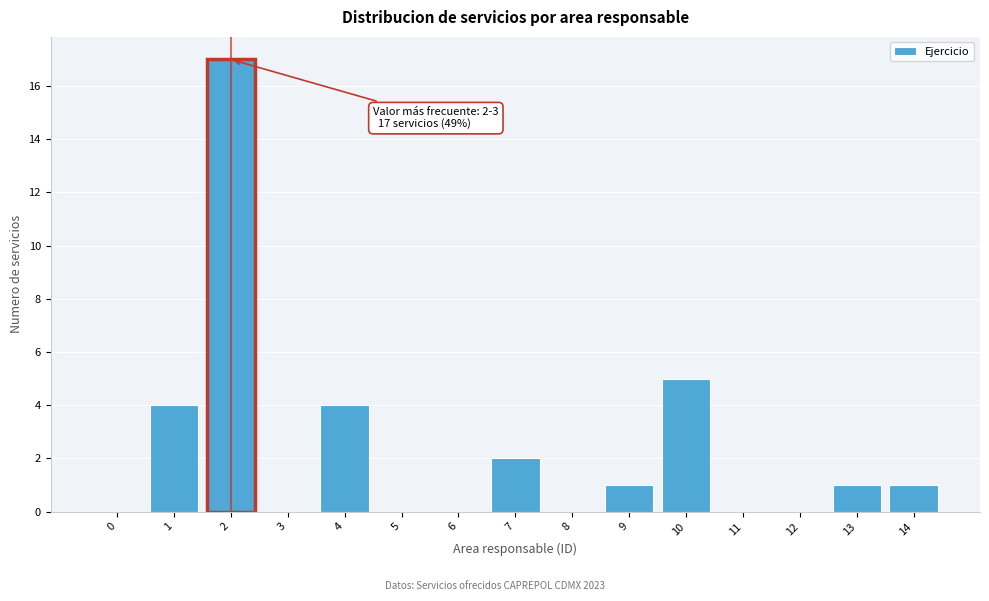

Reading left to right, extract all data points from this chart.

0=0	1=4	2=17	3=0	4=4	5=0	6=0	7=2	8=0	9=1	10=5	11=0	12=0	13=1	14=1